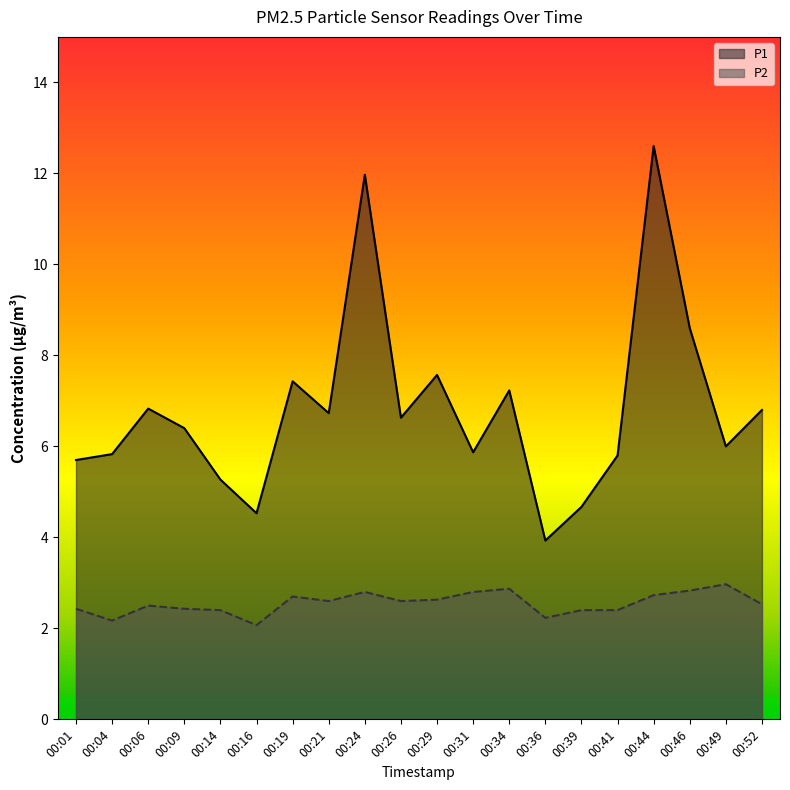

Where is the first local maximum for P2?

00:06